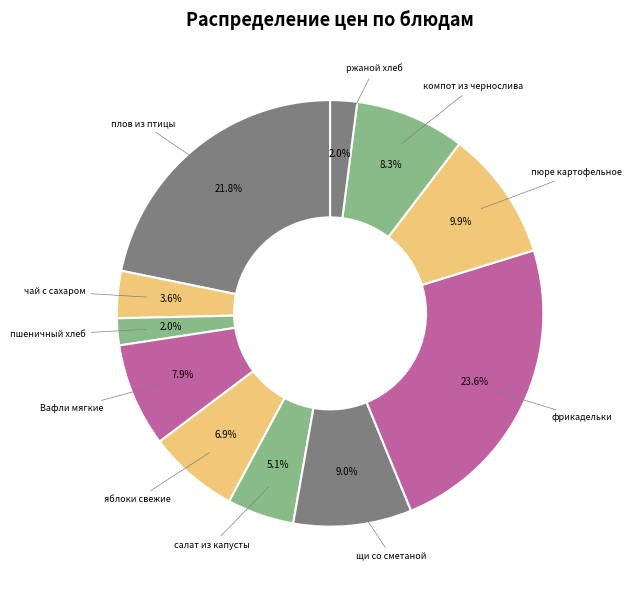

To the nearest percent, what percentage of the pie is Вафли мягкие?

8%